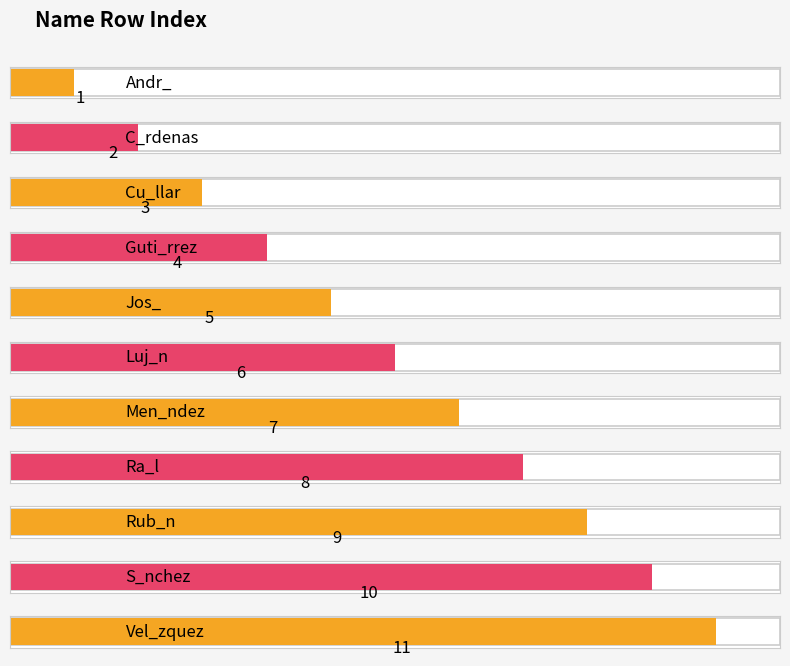

What is the sum of all values?

66